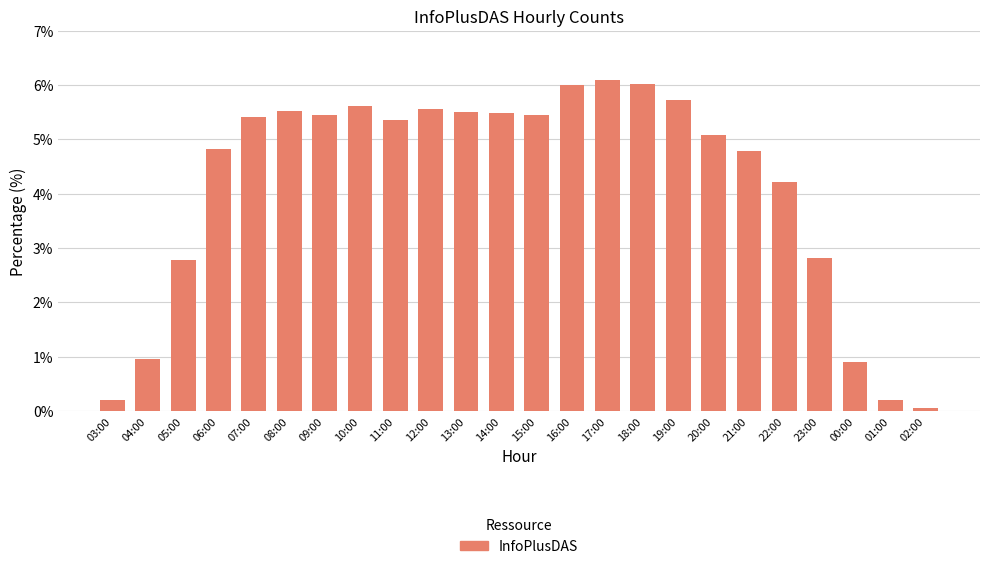

Where does the data first go above 5?

07:00